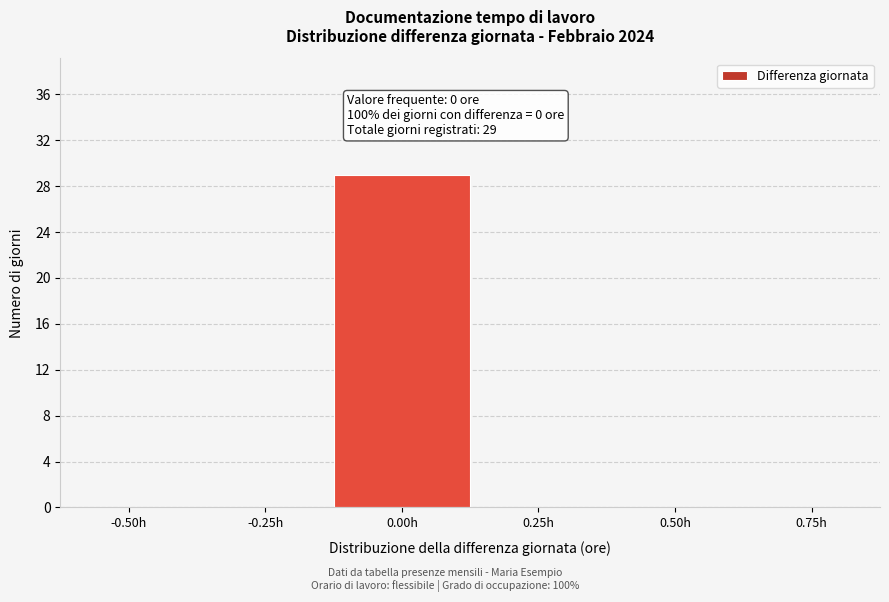

Reading left to right, what are all the values shown in this chart?

-0.50h=0	-0.25h=0	0.00h=29	0.25h=0	0.50h=0	0.75h=0